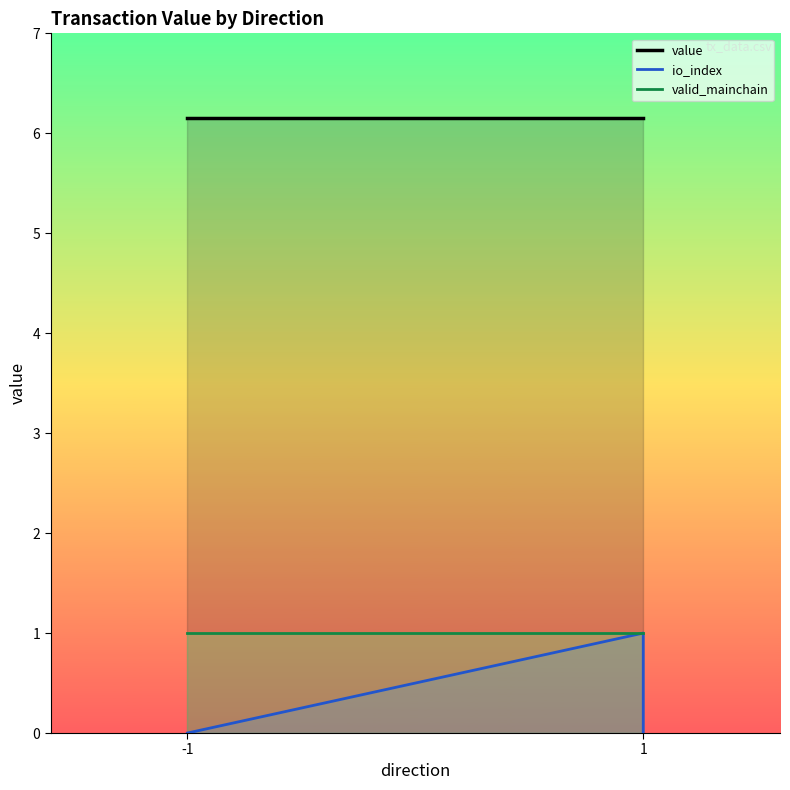

At which category is the sum across all series the highest?

1